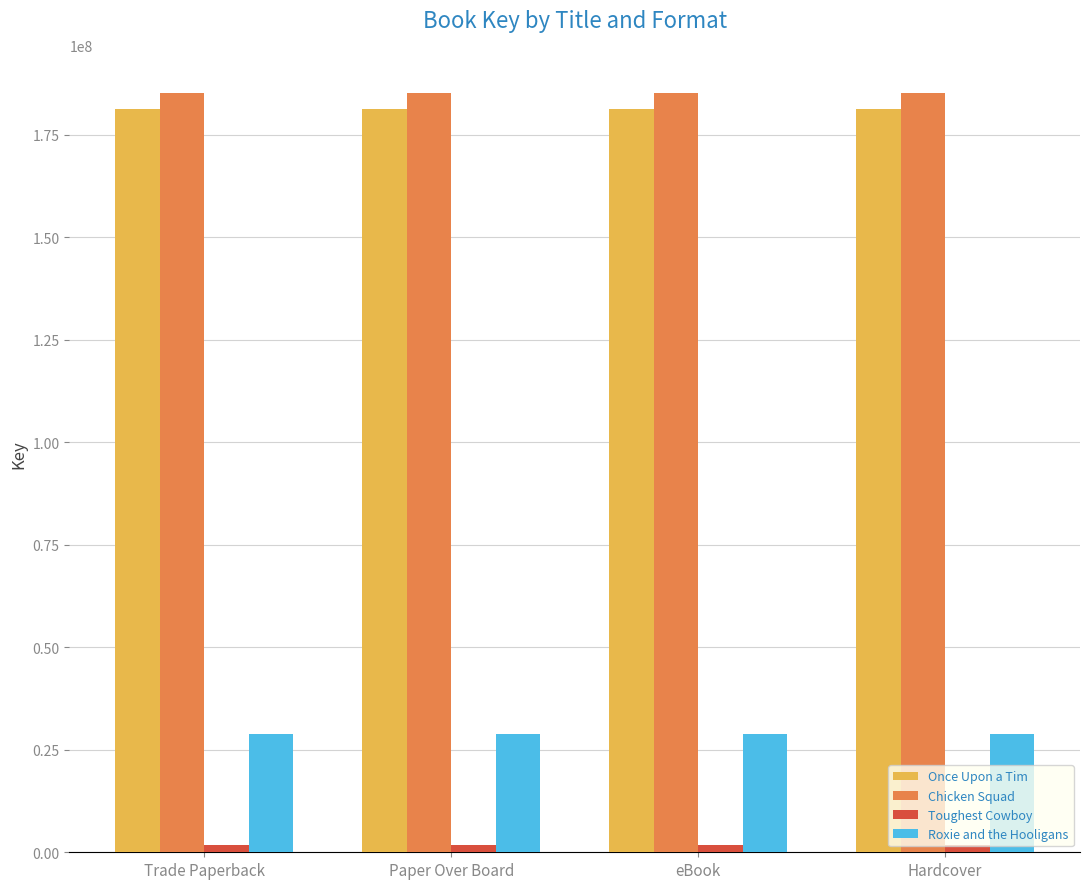

Is it true that Roxie and the Hooligans equals 28896777 at eBook?

True